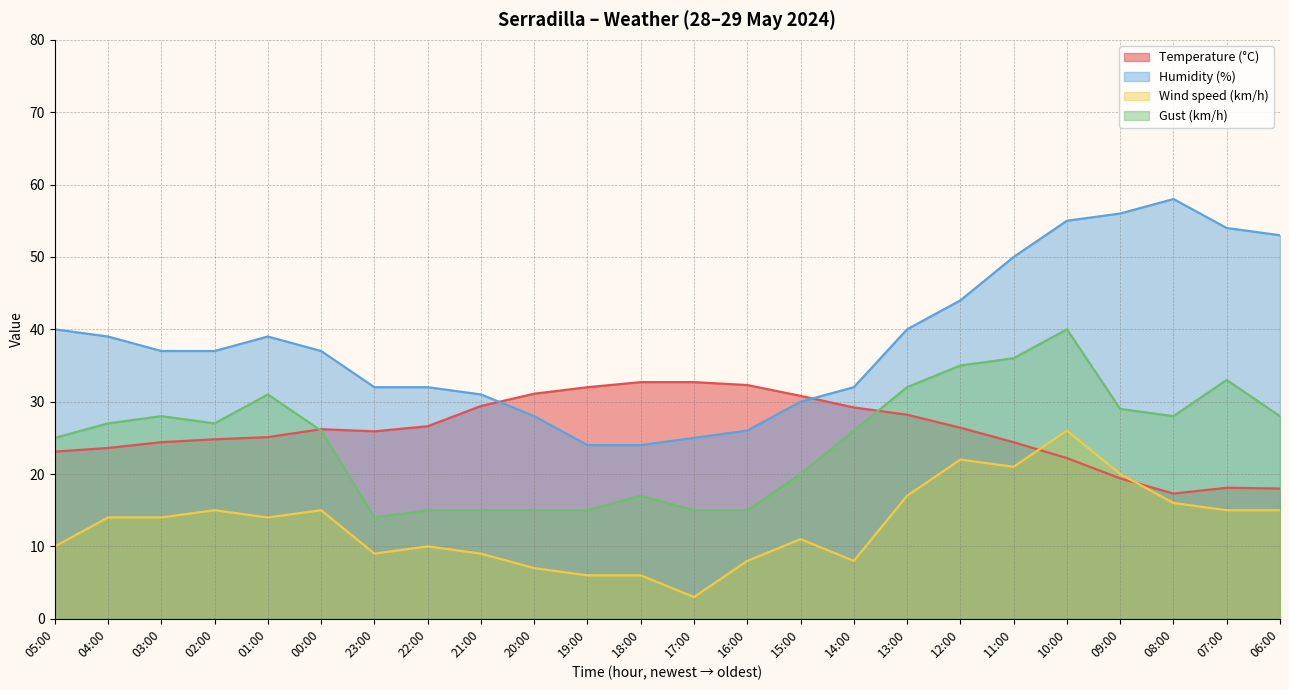

What is the label of the 22nd point from the right?

03:00